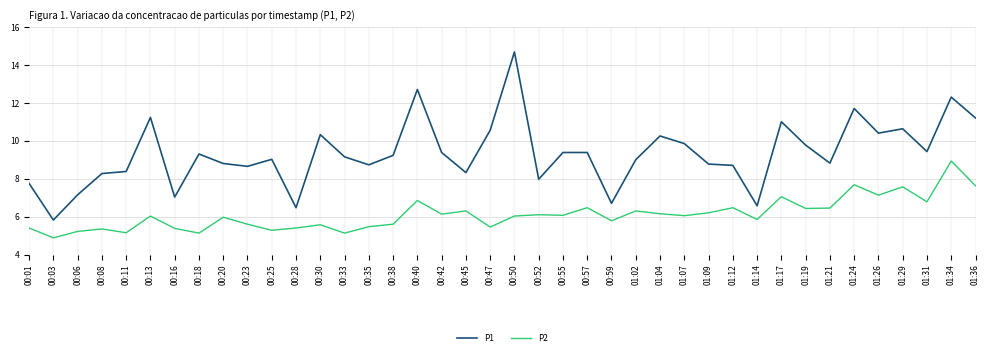

Count the number of data series in this chart.

2